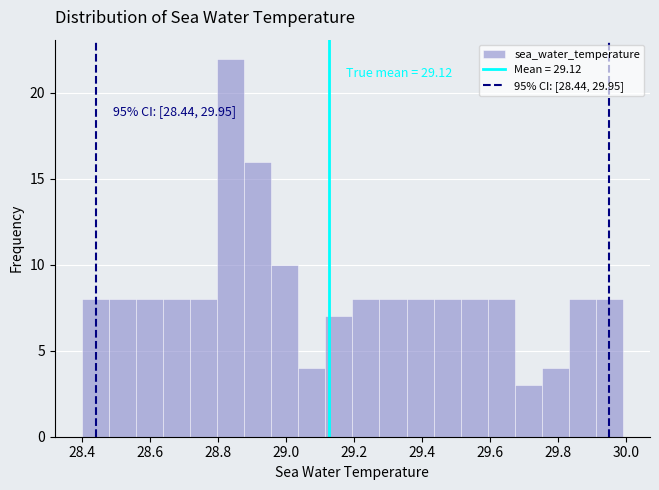

Around what value on the x-axis is the tallest bar? Give the approximate position of its centre, as read against the axis.

28.84